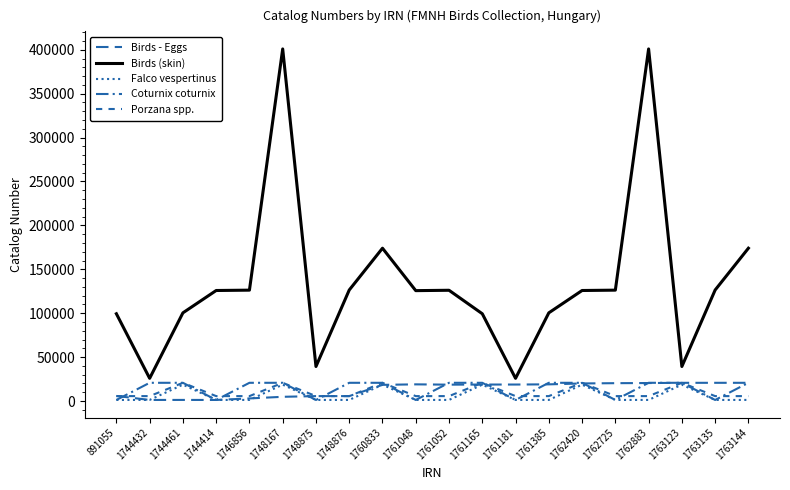

How many lines are shown in the chart?

5